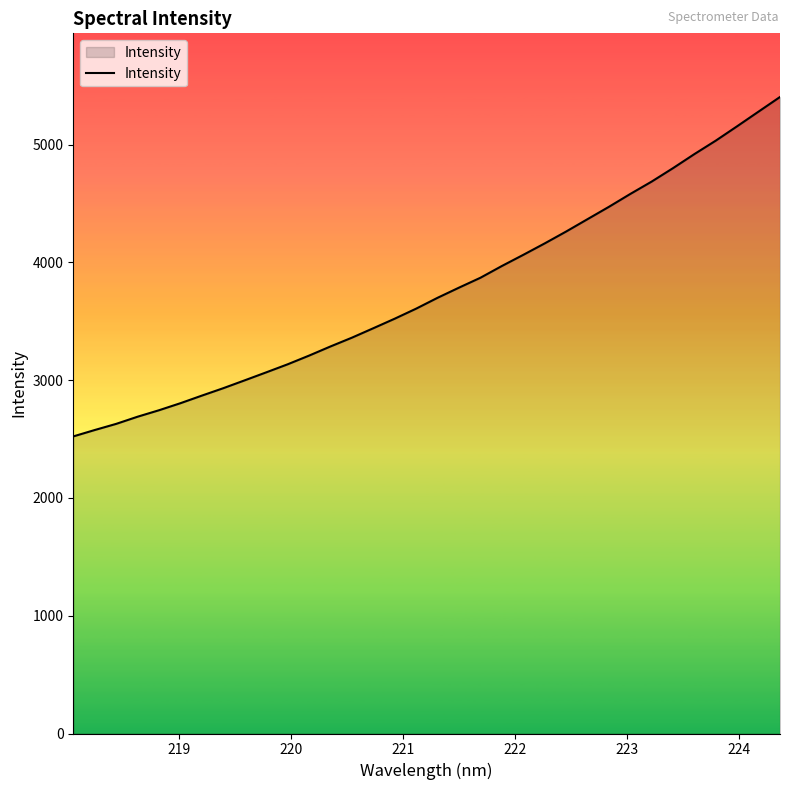

What is the minimum value shown in the chart?

2522.5